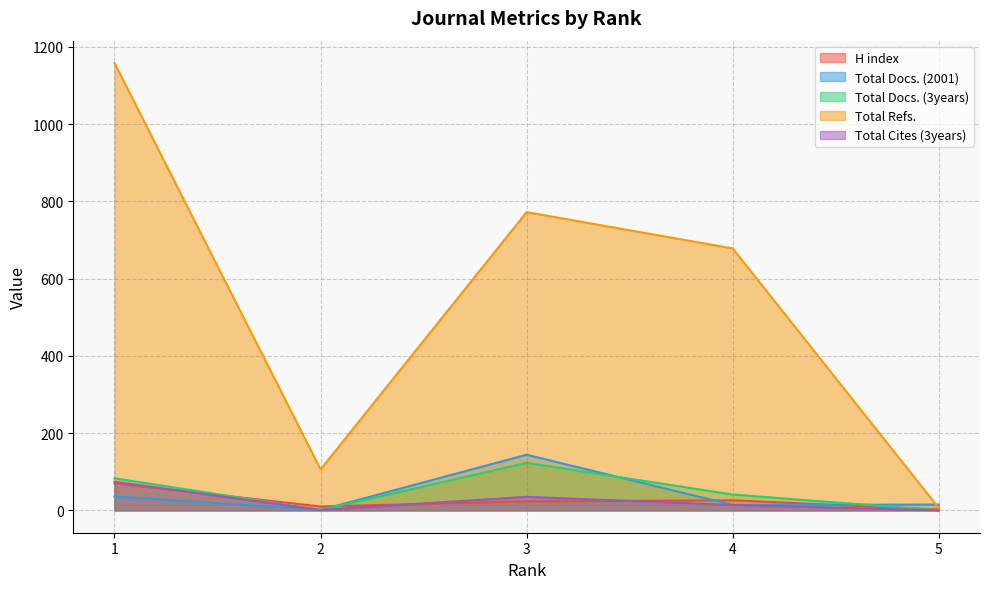

True or false: Total Docs. (3years) and Total Cites (3years) cross at least once.

False